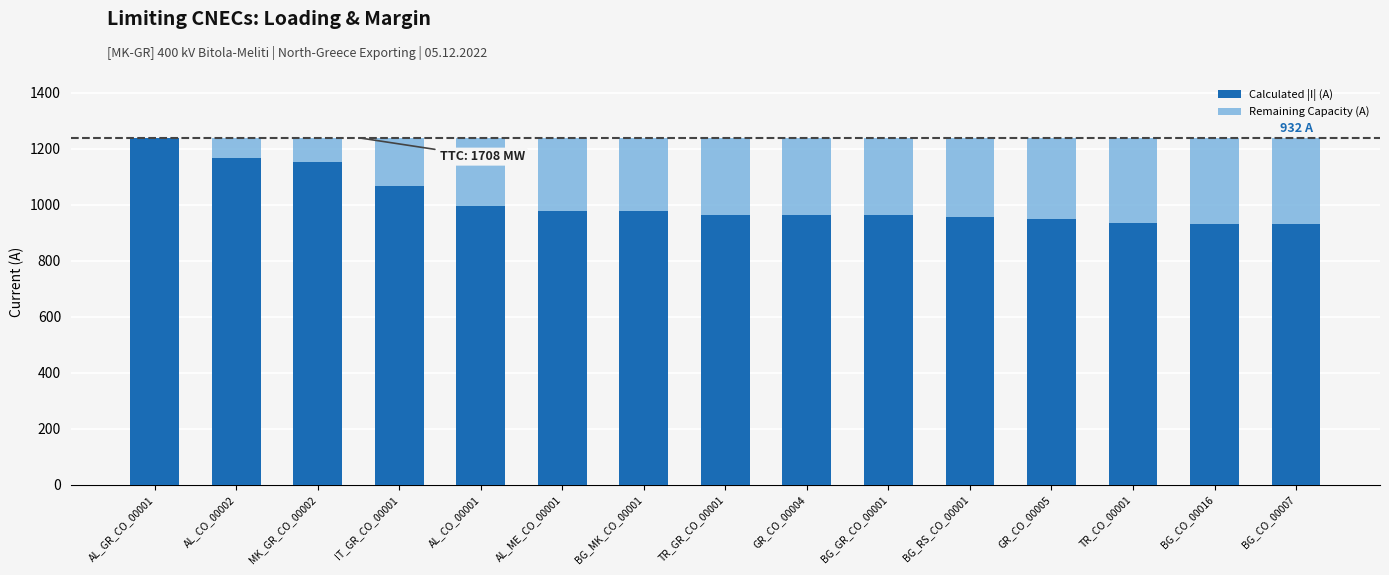

Are the bars horizontal?

No